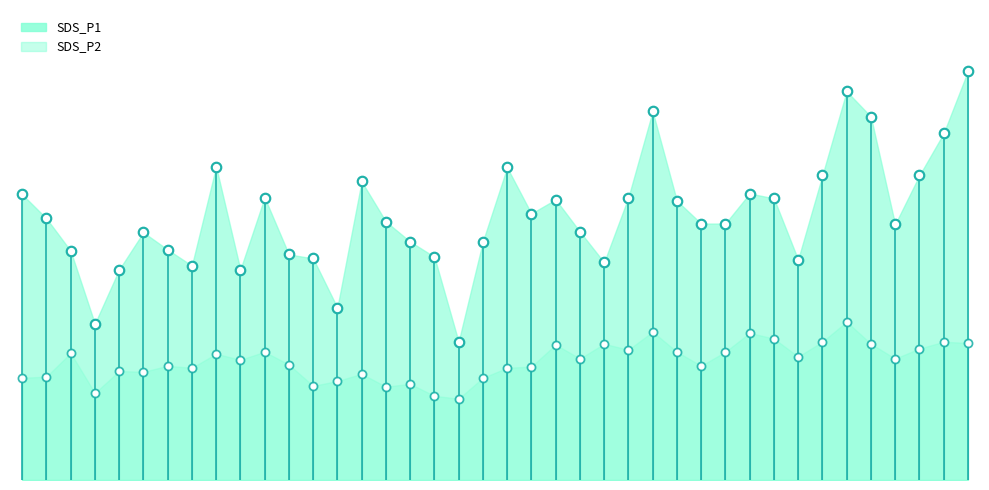

Which series has the widest spread of Y values?

SDS_P1